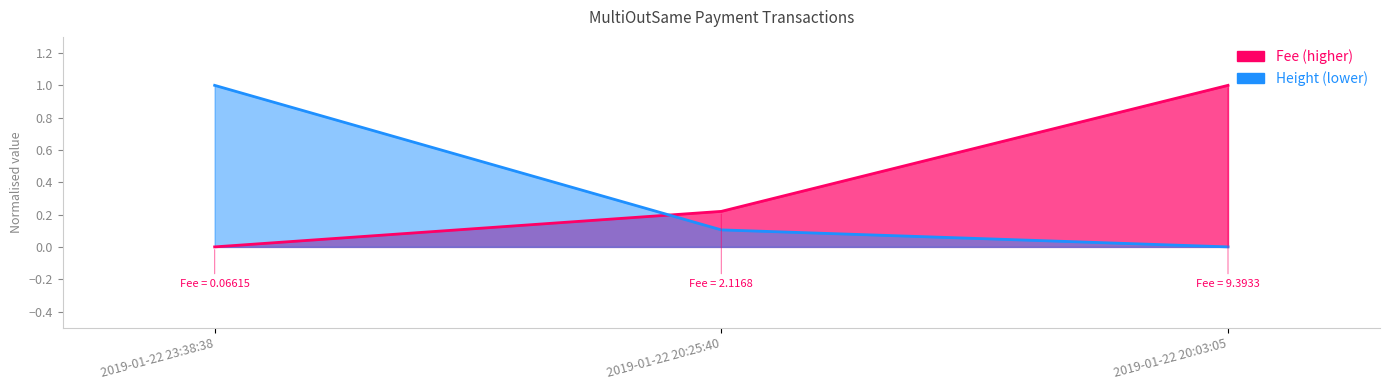

What is the difference between the Height values at 2019-01-22 20:03:05 and 2019-01-22 20:25:40?

0.1